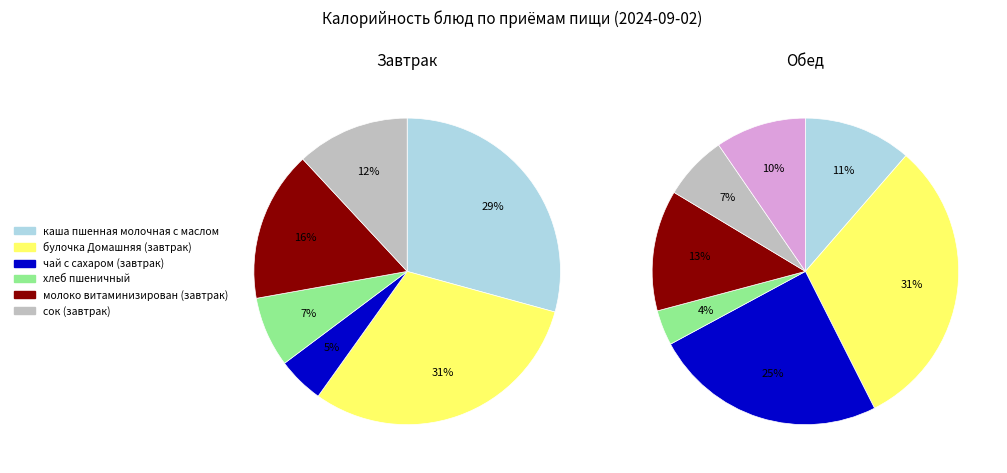

Count the number of slices in the pie.

6